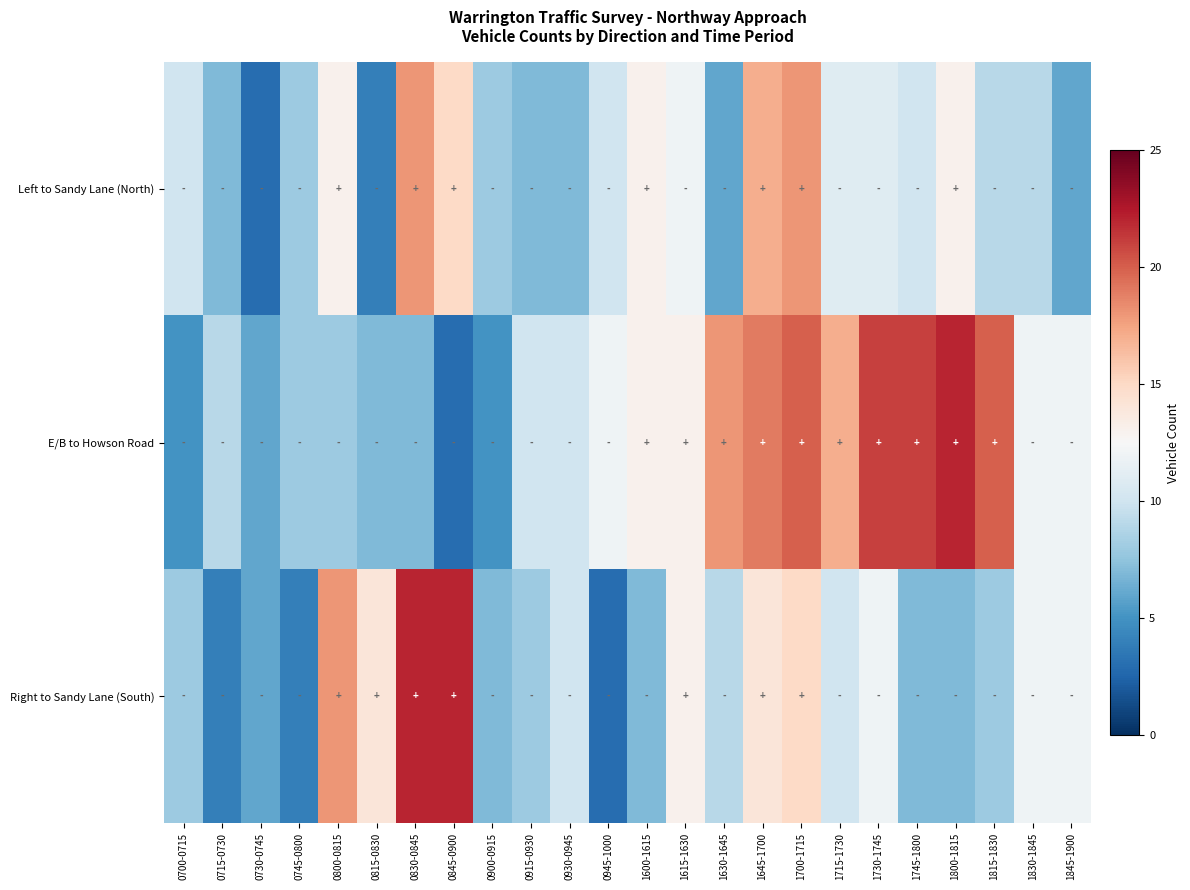

Which series has the largest range (max minus min)?

E/B to Howson Road